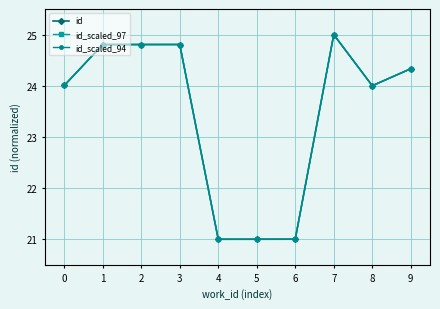

Is it true that id_scaled_94 equals 34.8 at 7?

False